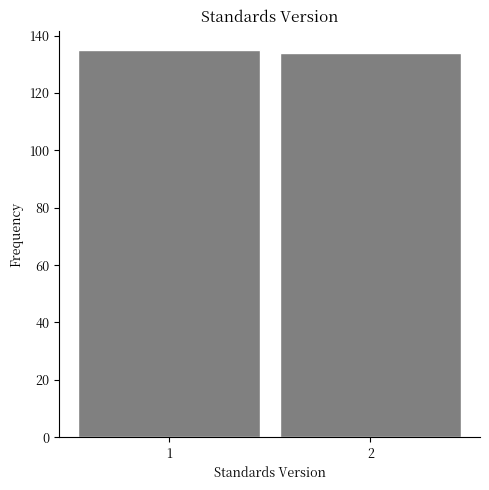

Reading left to right, transcribe all the data shown in this chart.

1=135	2=134